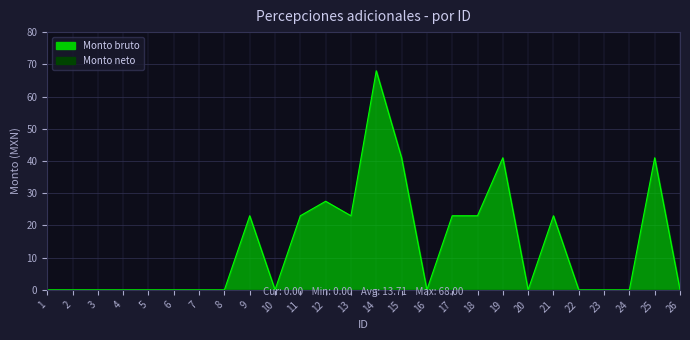

How many values exceed 0?

11